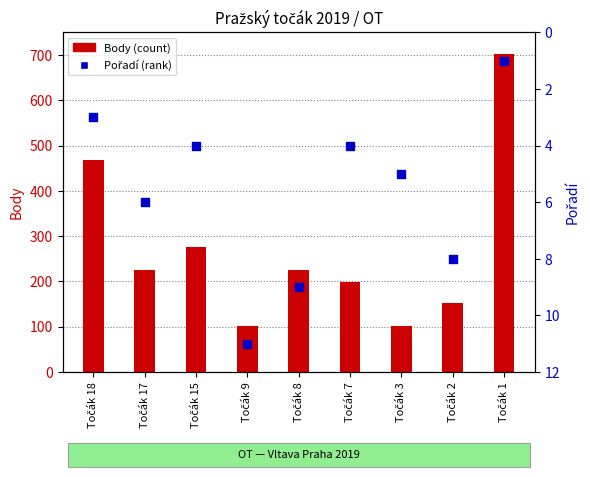

Is the value of Pořadí (rank) at Točák 7 greater than the value of Body (count) at Točák 3?

No